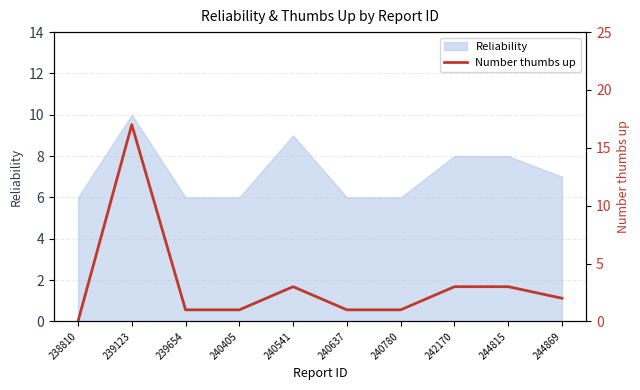

Rank the categories by value from lowest to highest.

238810, 239654, 240405, 240637, 240780, 244869, 240541, 242170, 244815, 239123